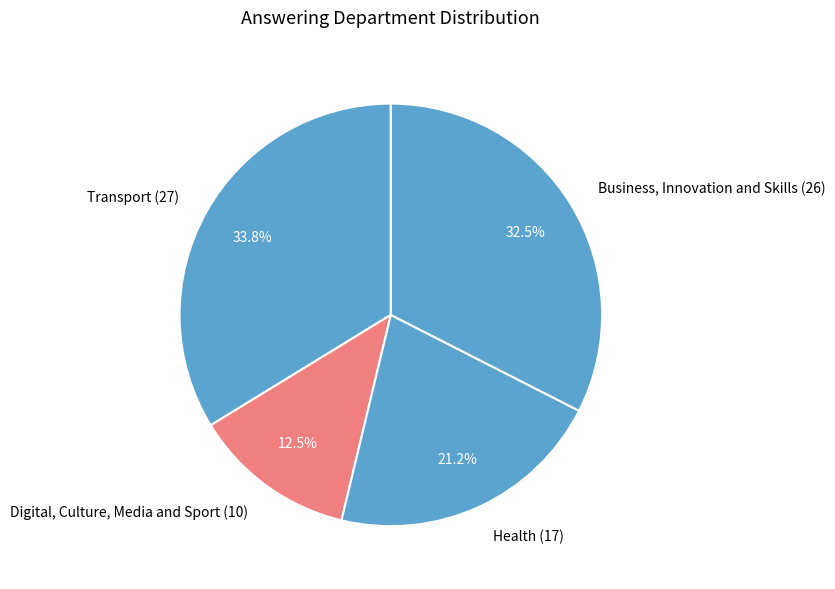

Rank the categories by value from highest to lowest.

Transport (27), Business, Innovation and Skills (26), Health (17), Digital, Culture, Media and Sport (10)